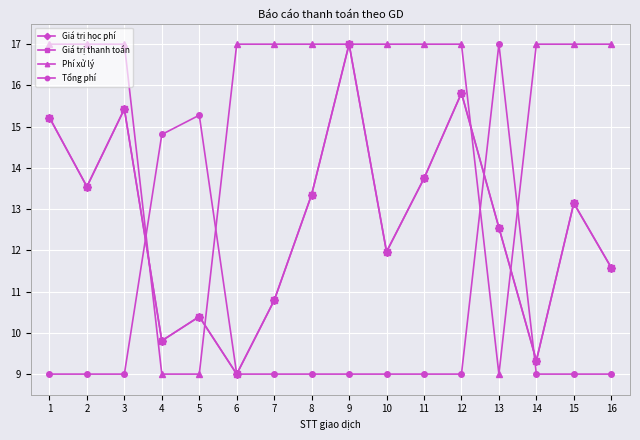

What is the difference between the maximum and second lowest values in the Giá trị học phí series?

7.7